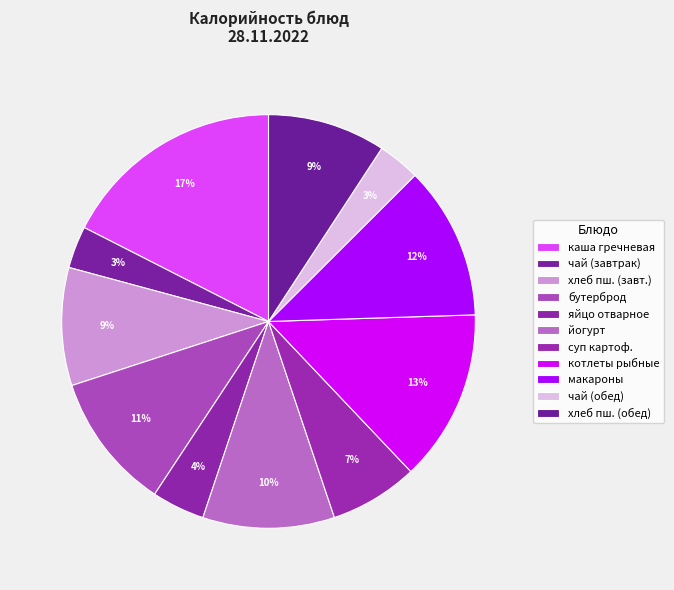

Does яйцо отварное account for over 50% of the chart?

No